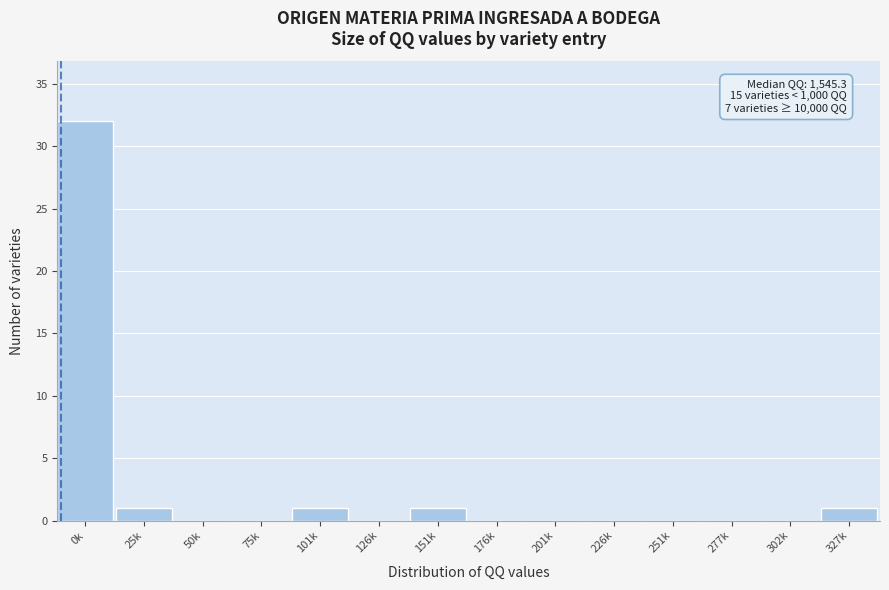

Reading left to right, extract all data points from this chart.

0k=32	25k=1	50k=0	75k=0	101k=1	126k=0	151k=1	176k=0	201k=0	226k=0	251k=0	277k=0	302k=0	327k=1